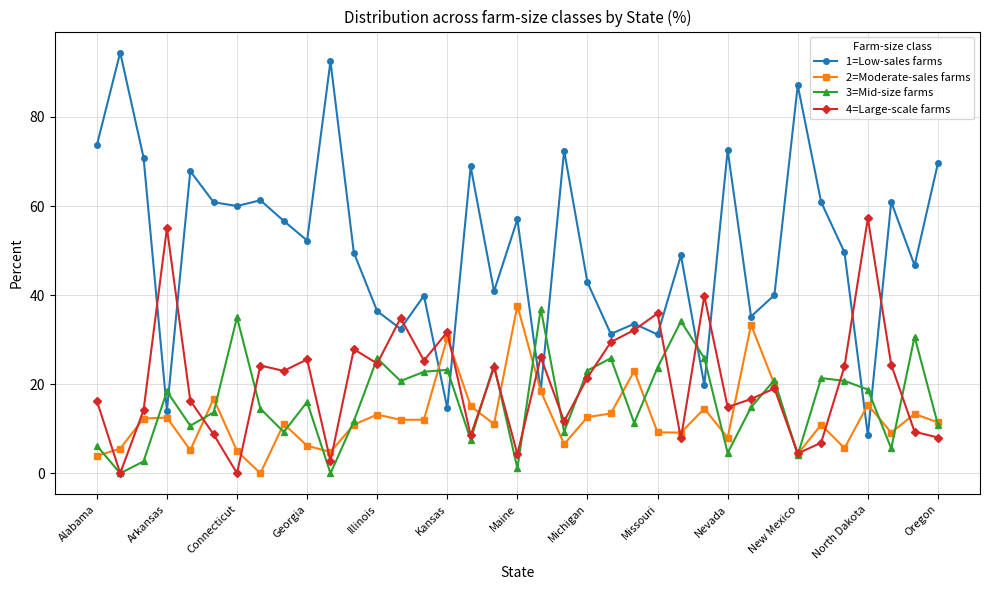

At how many categories does at least one series exceed 53?

19